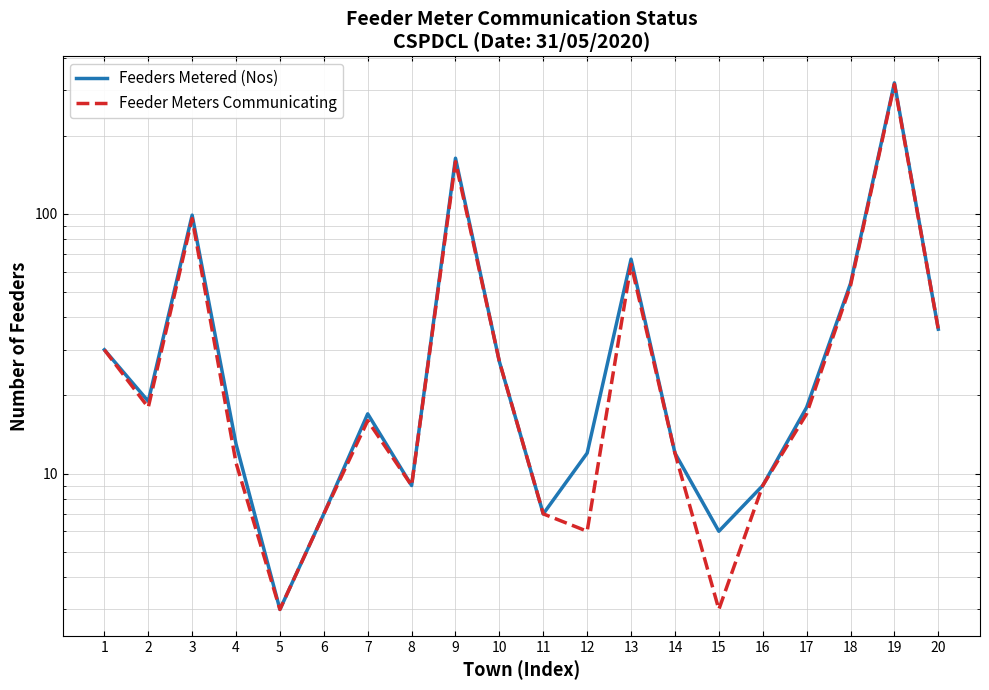

At which label does Feeders Metered (Nos) reach its peak?

19